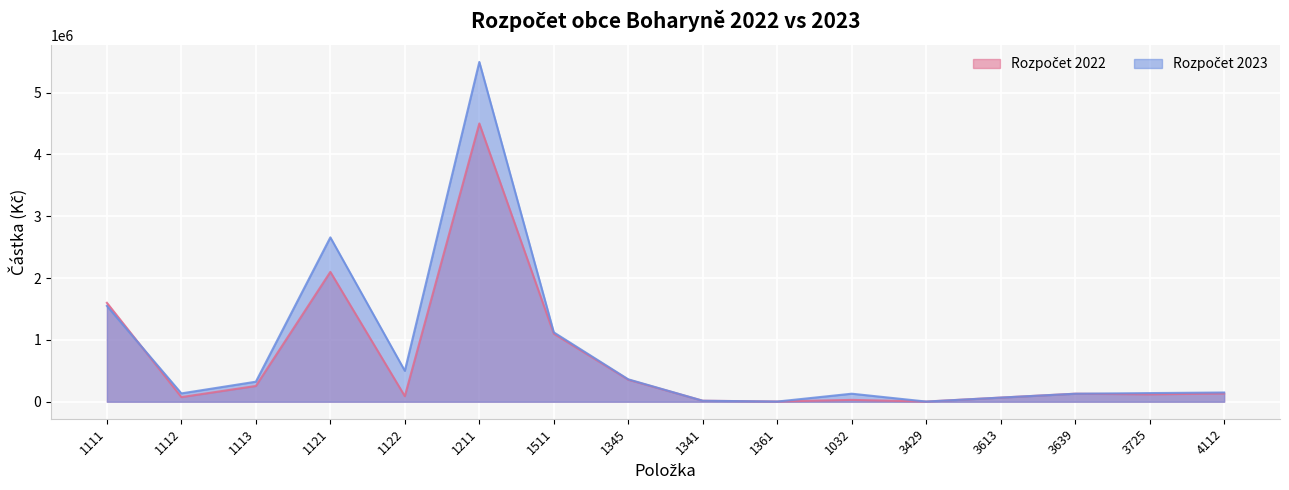

Count the number of data series in this chart.

2